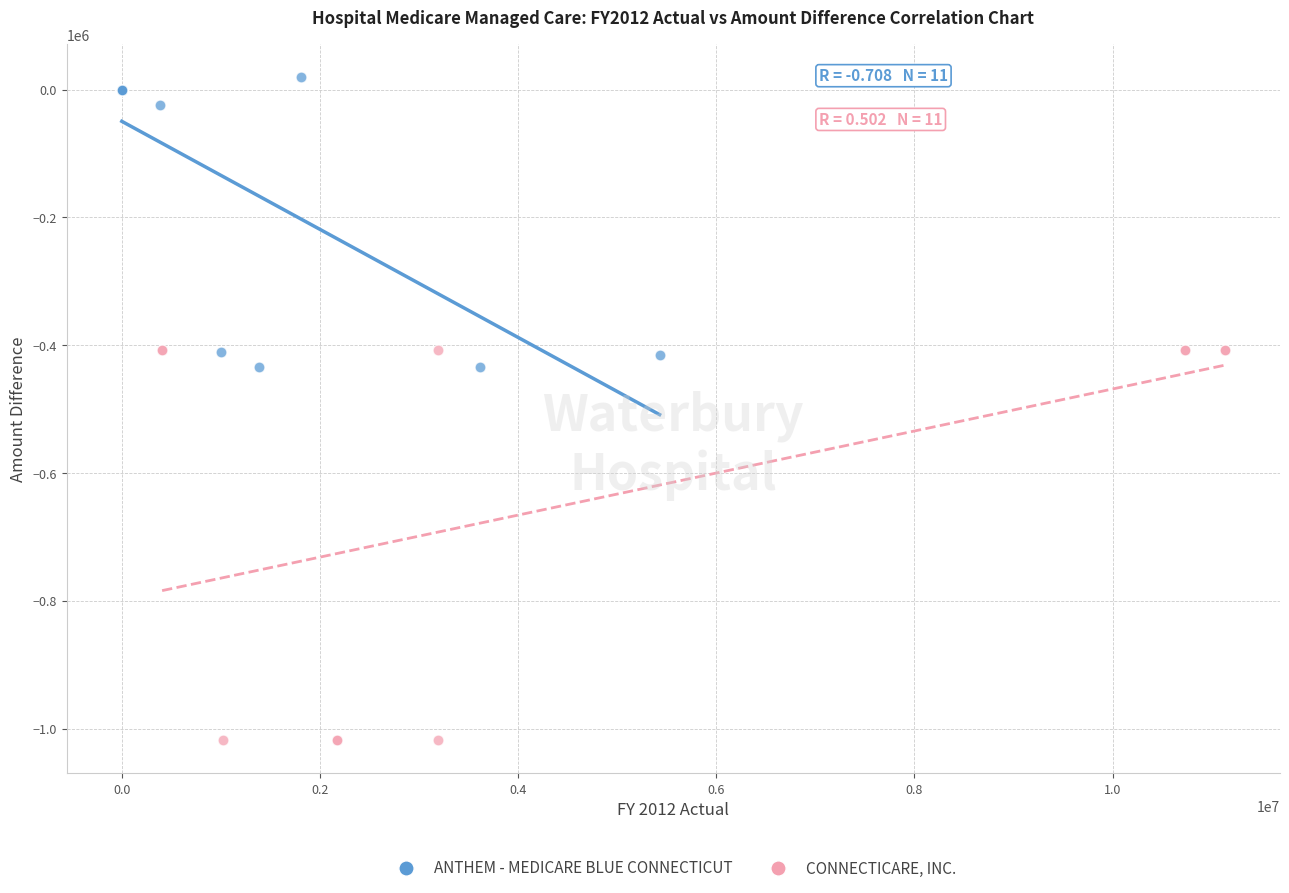

What are all the series names shown in the legend?

ANTHEM - MEDICARE BLUE CONNECTICUT, CONNECTICARE, INC.